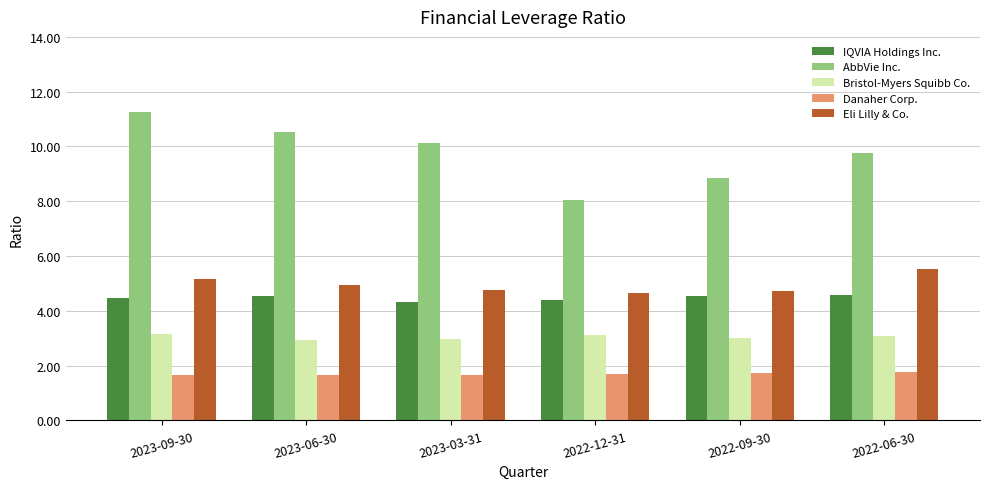

What is the approximate value of Danaher Corp. at 2023-06-30?

1.6